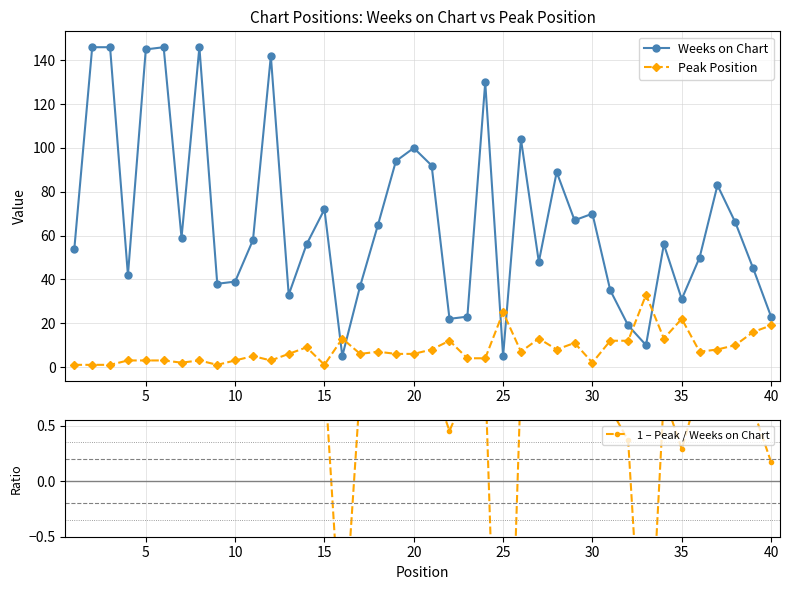

True or false: Peak Position has more than 0 interior local peaks.

True